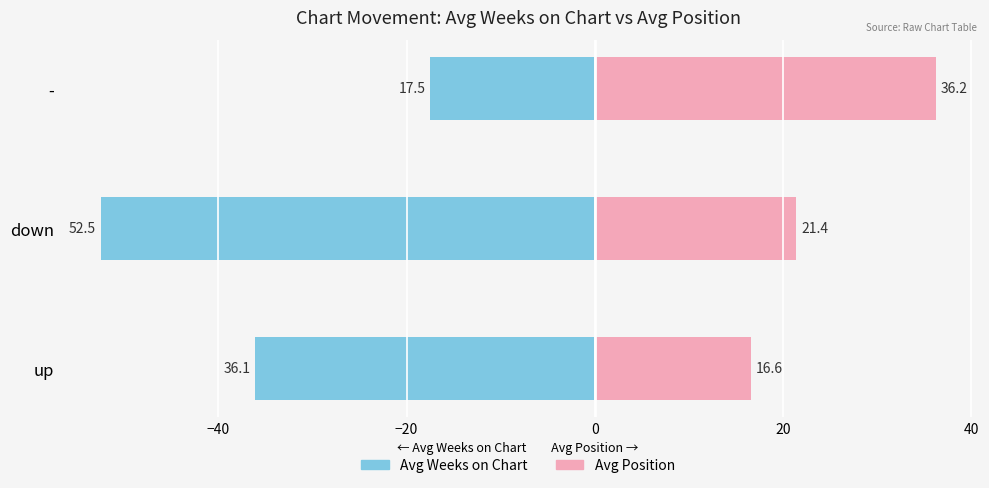

What is the difference between the second highest and minimum values in the Avg Position (right) series?

4.8